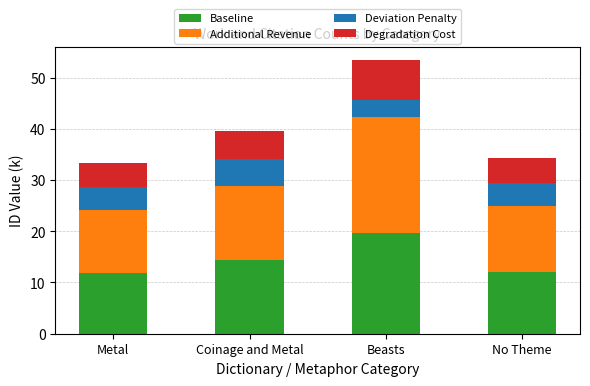

What is the sum of the Baseline values at No Theme and Metal?

24.0